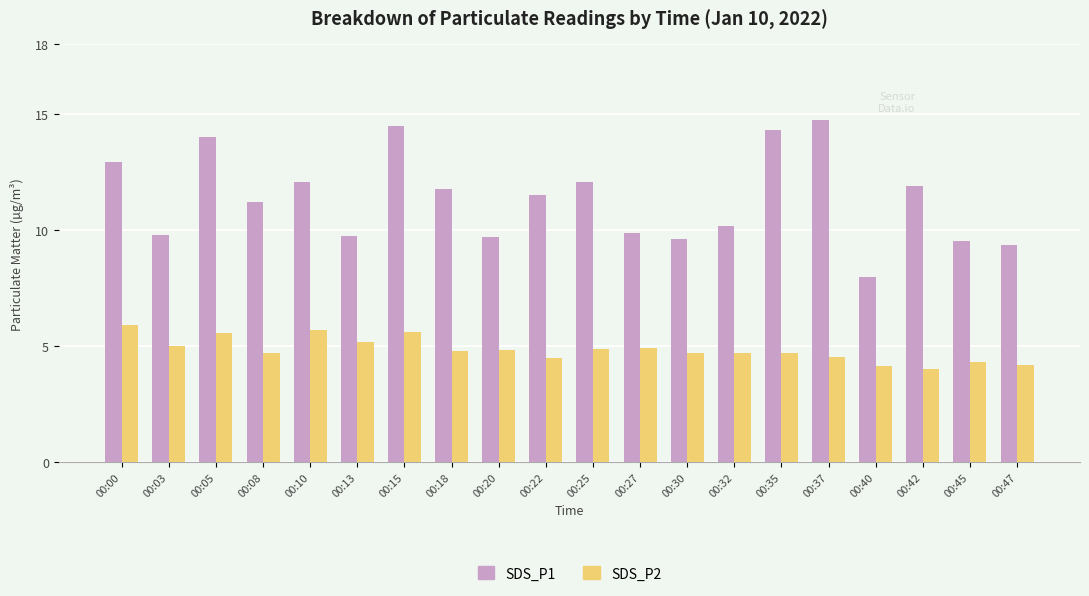

Where does the SDS_P1 series first go above 11?

00:00